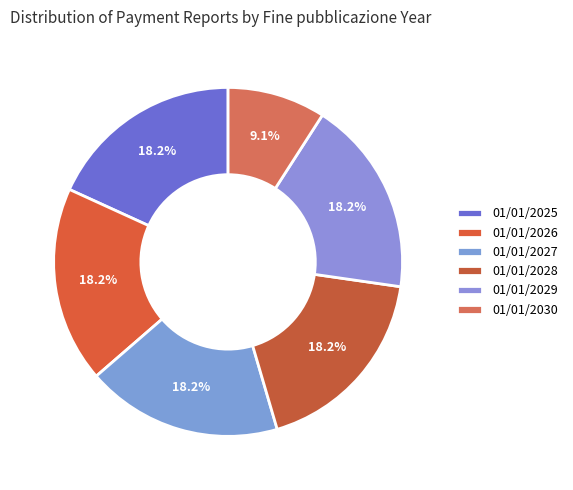

Count the number of slices in the pie.

6